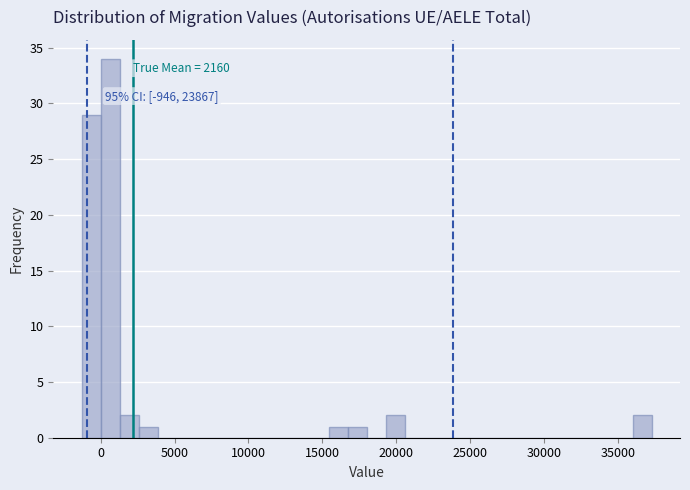

Around what value on the x-axis is the tallest bar? Give the approximate position of its centre, as read against the axis.

500